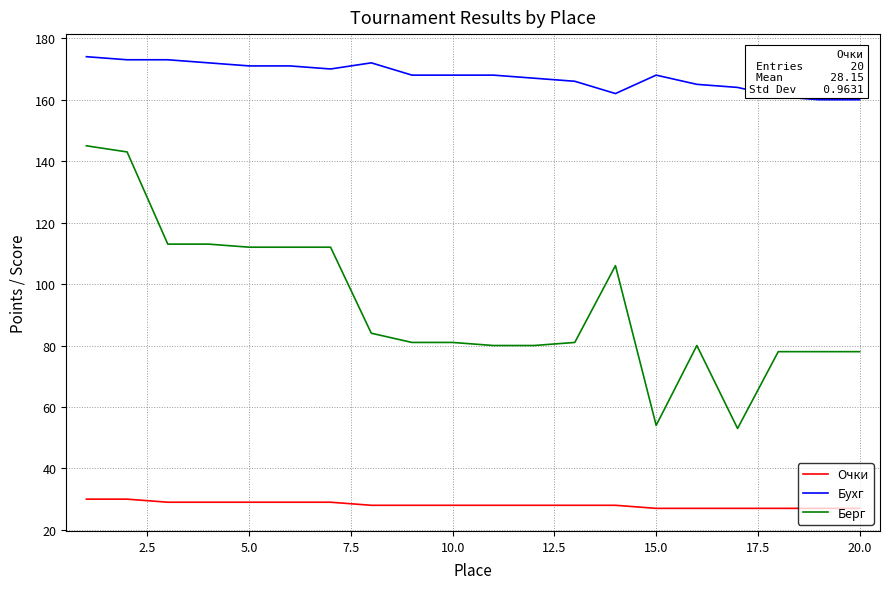

Which series has the largest range (max minus min)?

Берг